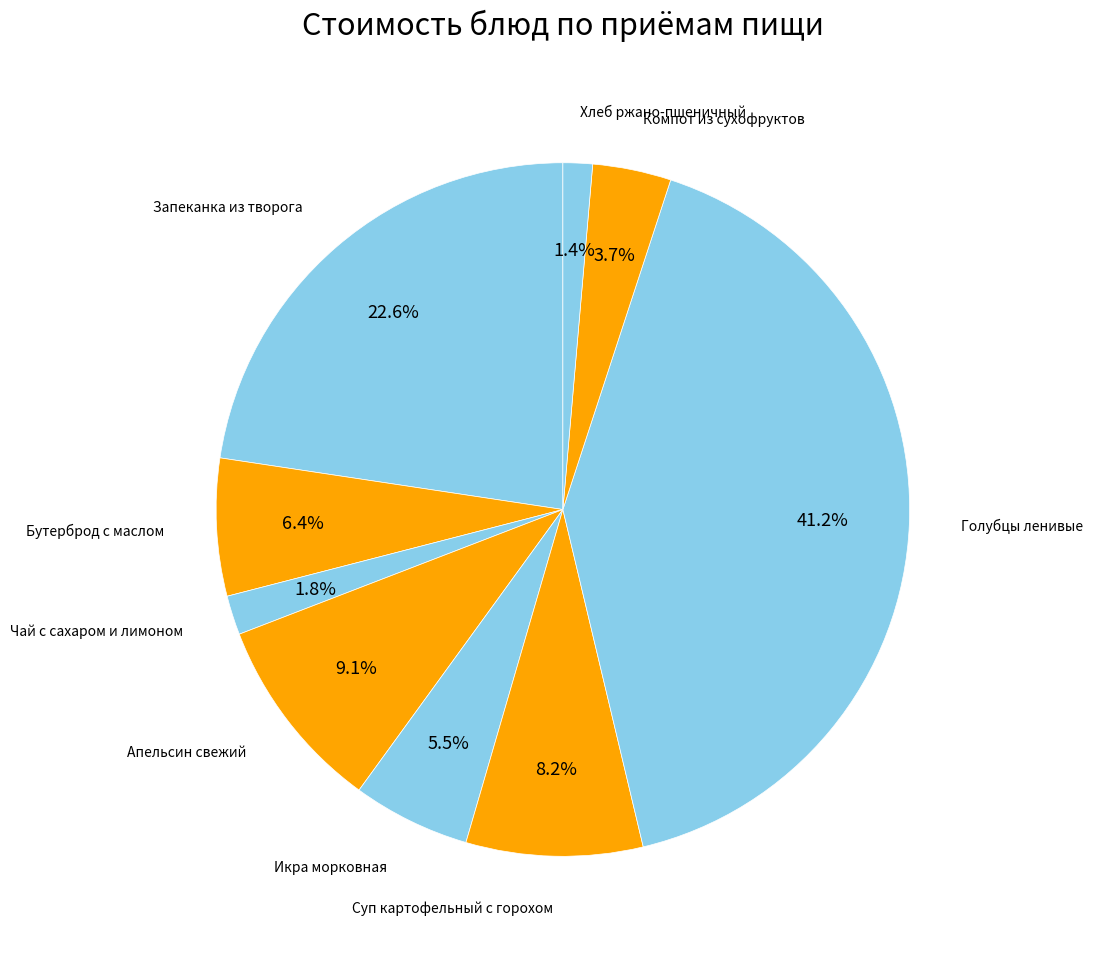

Which has a higher value, Бутерброд с маслом or Запеканка из творога?

Запеканка из творога